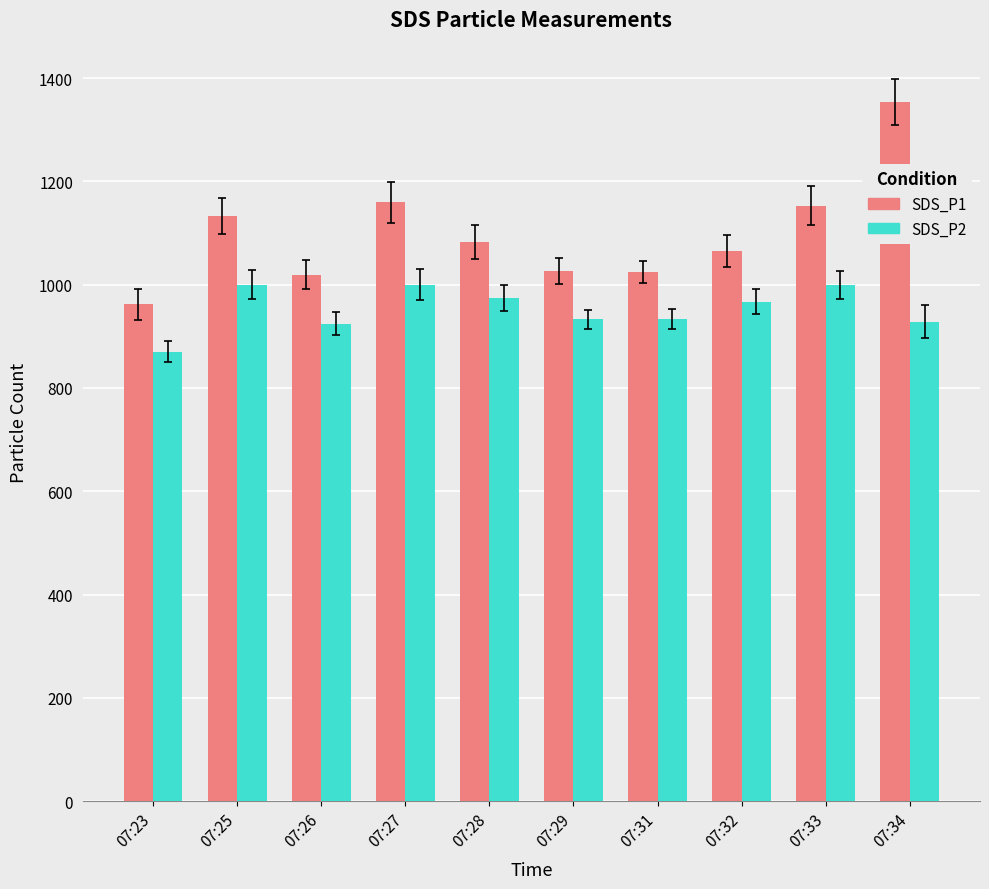

What value does the SDS_P1 series have at 07:32?

1065.6